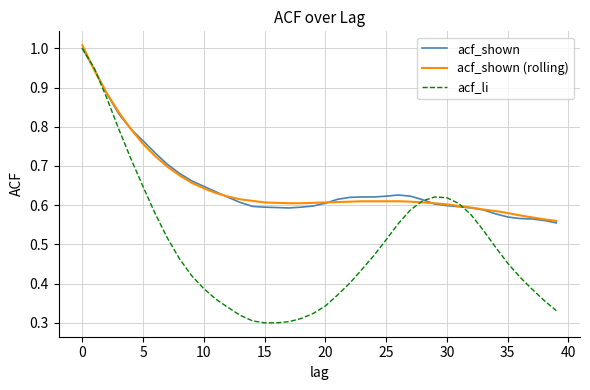

Which series has the widest spread of values?

acf_li